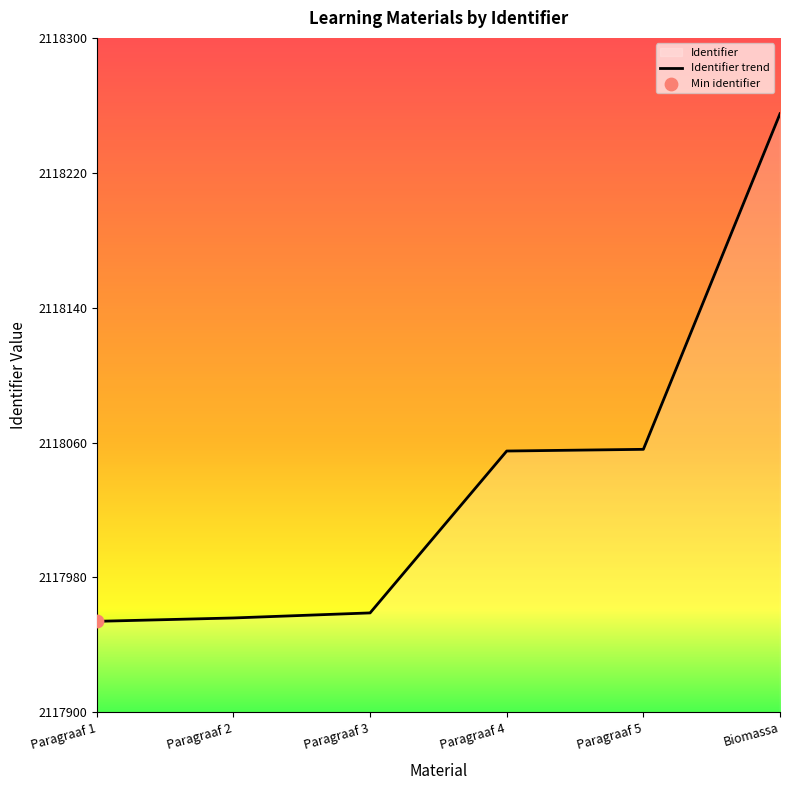

What is the change in value from Paragraaf 2 to Paragraaf 5?

+100